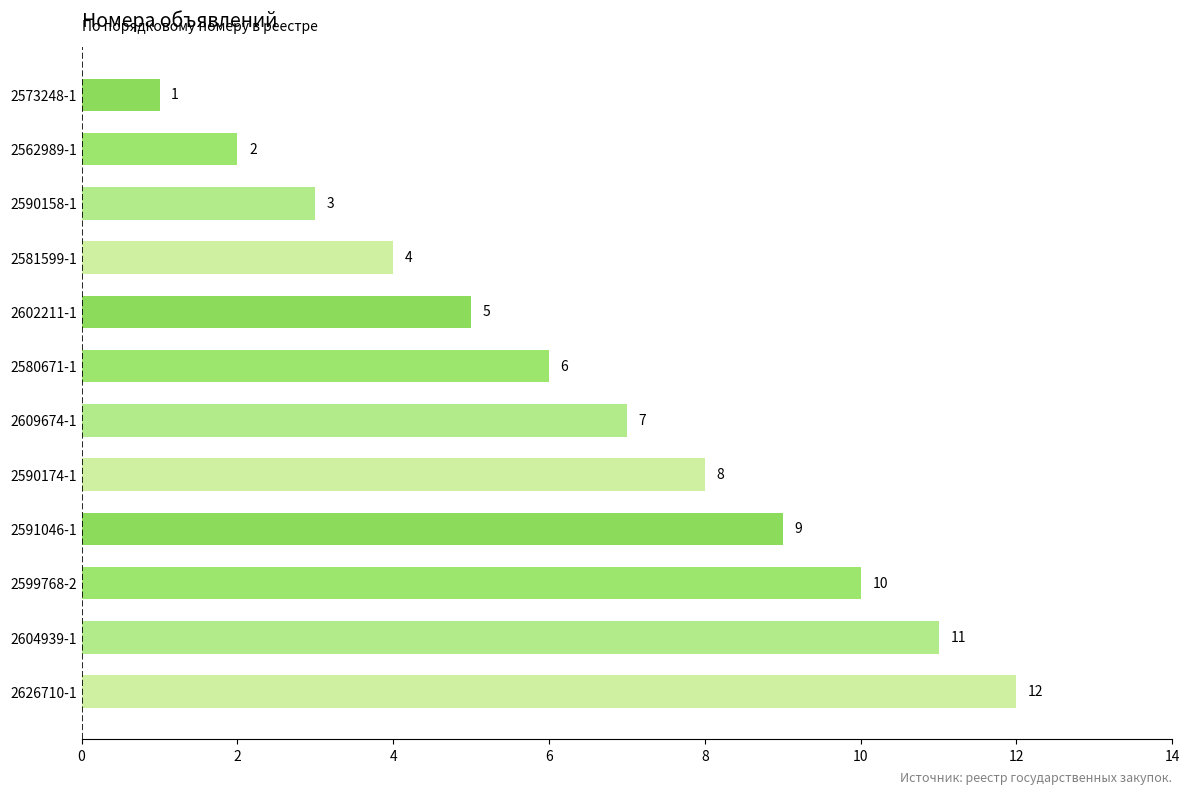

List the labels in order of value, largest first.

2626710-1, 2604939-1, 2599768-2, 2591046-1, 2590174-1, 2609674-1, 2580671-1, 2602211-1, 2581599-1, 2590158-1, 2562989-1, 2573248-1